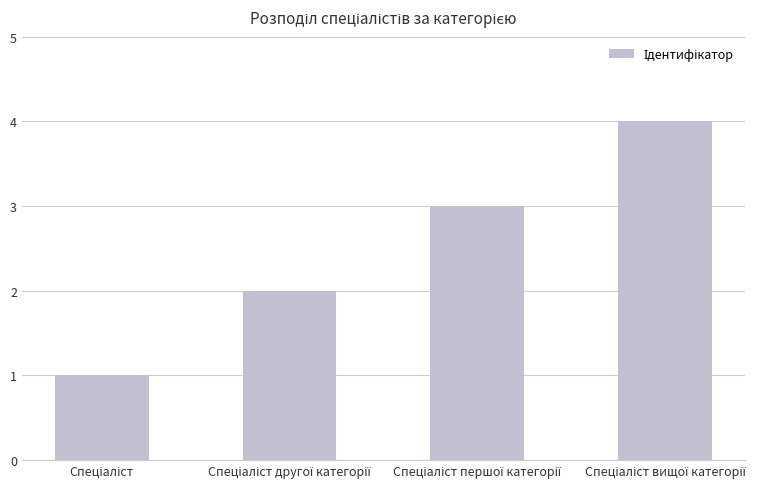

How many distinct data groups are displayed?

1